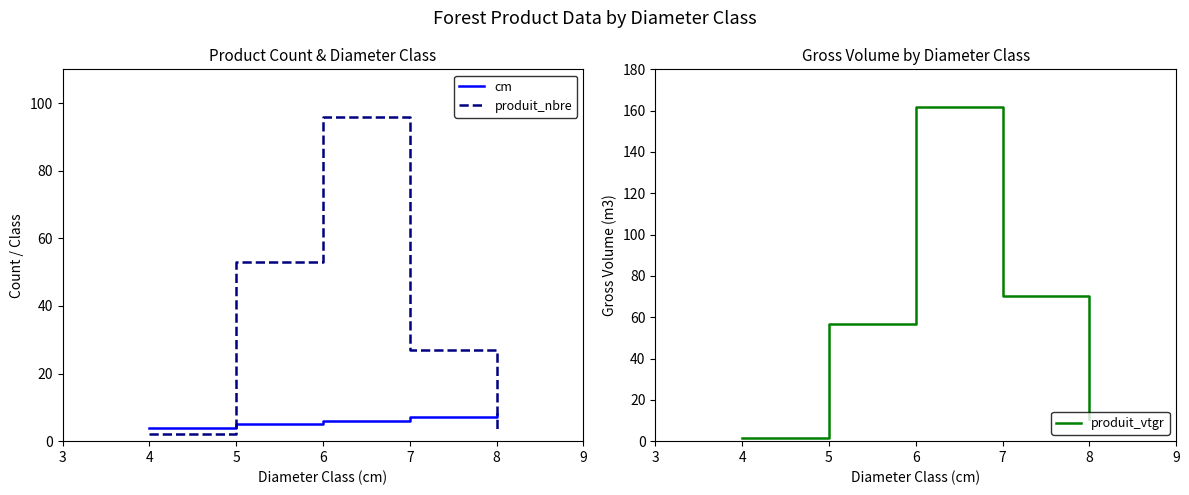

The value of cm at 7 is 7. True or false?

True